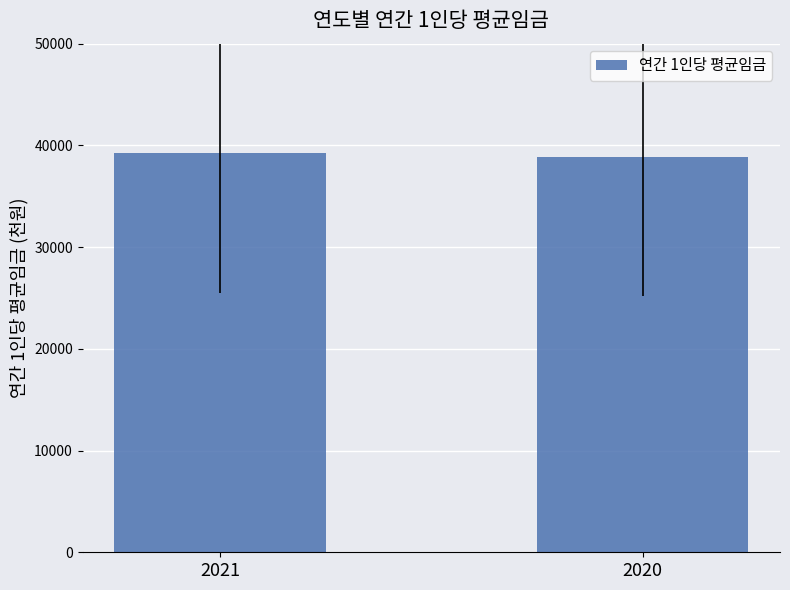

What is the value of the 2nd bar from the left?

38835